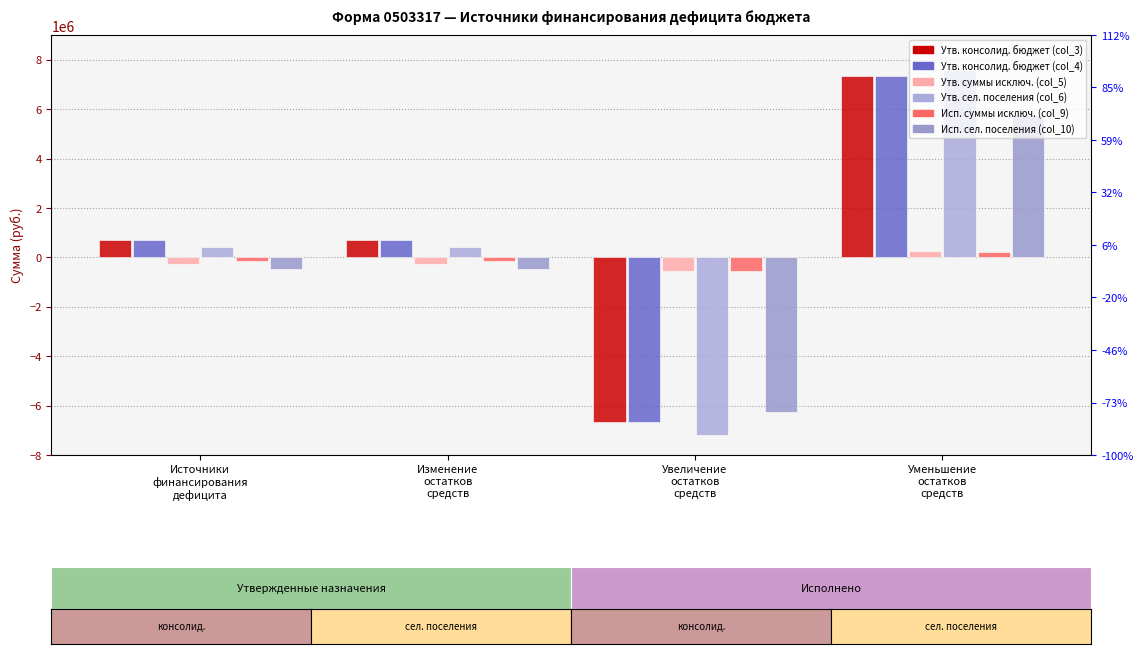

Is the value of Утв. консолид. бюджет (col_4) at Источники
финансирования
дефицита greater than the value of Исп. сел. поселения (col_10) at Источники
финансирования
дефицита?

Yes